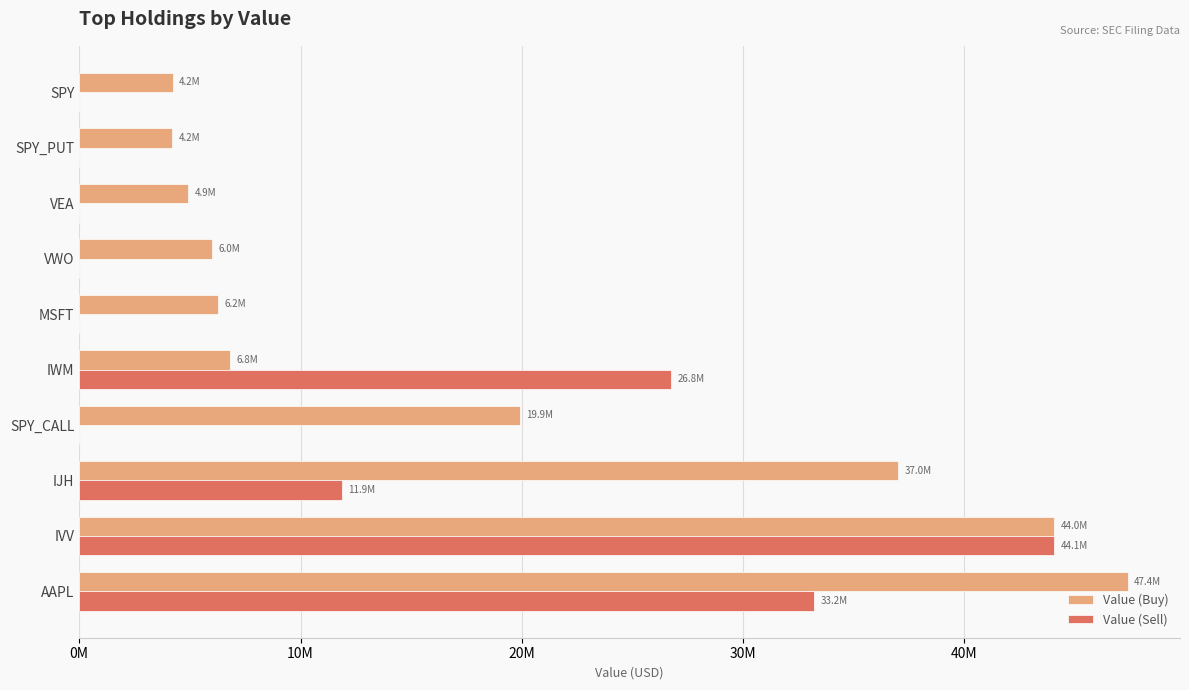

What are all the series names shown in the legend?

Value (Buy), Value (Sell)